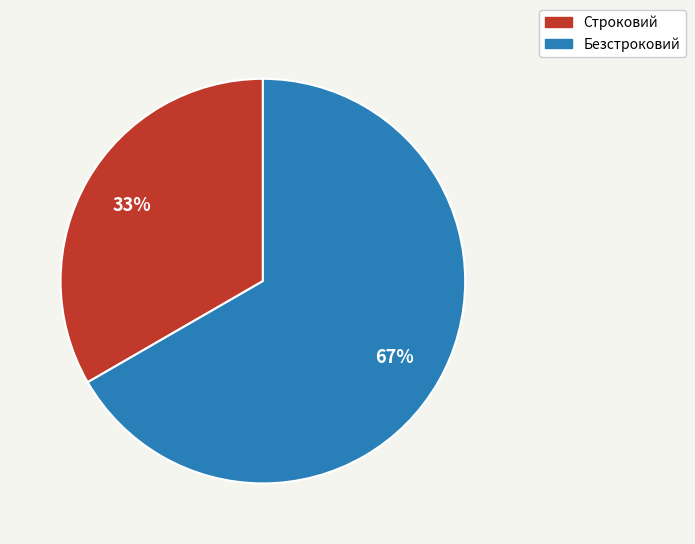

What is the ratio of the value at Безстроковий to the value at Строковий?

2.0